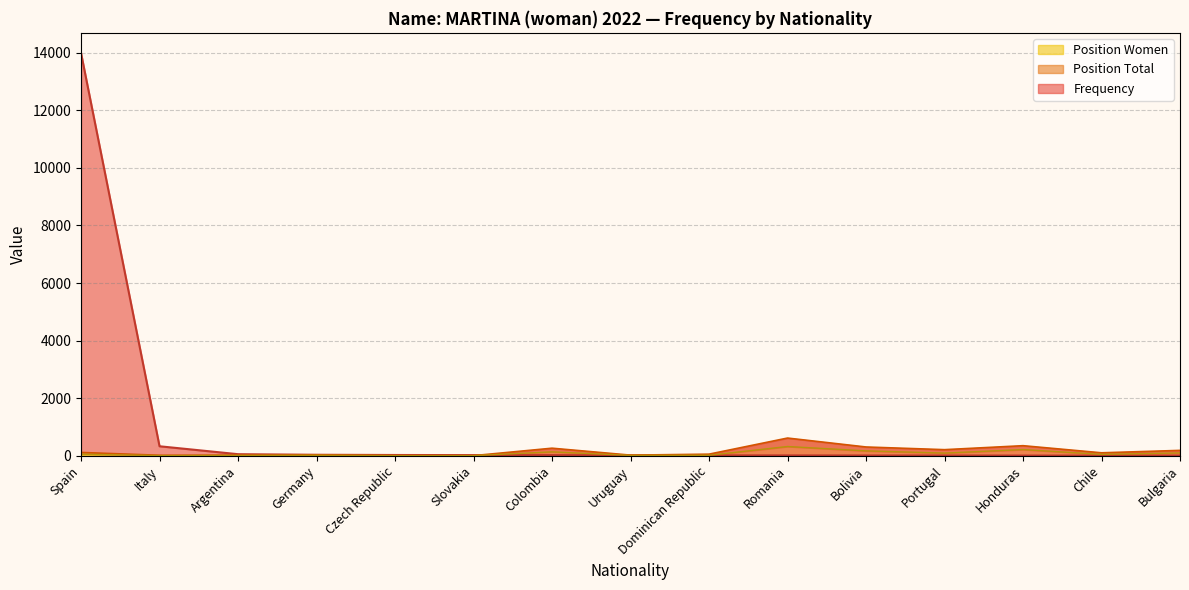

True or false: Position Total has a value of 104 at Chile.

True